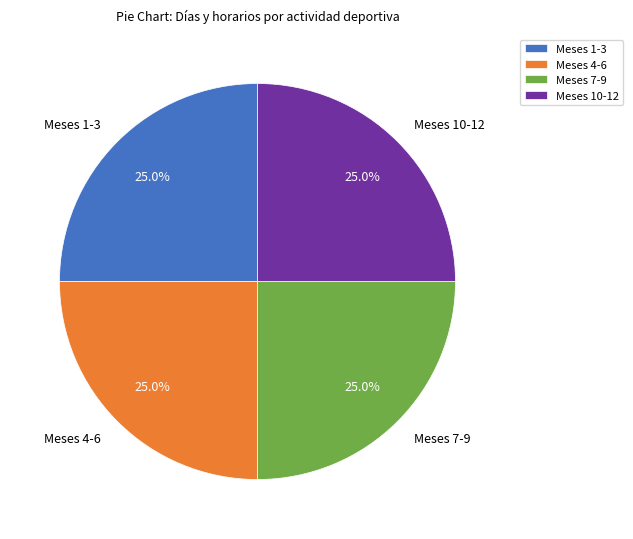

Is there a majority slice in this chart?

No